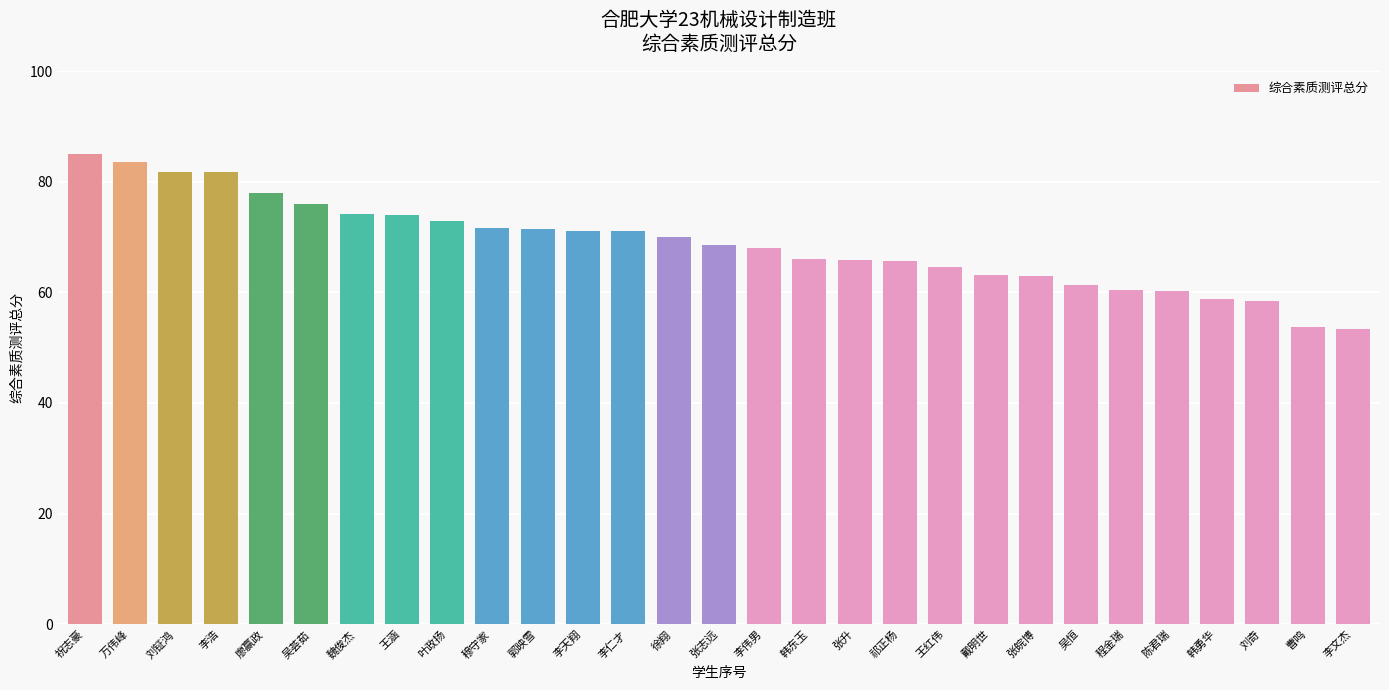

What is the label of the 12th bar from the left?

李天翔